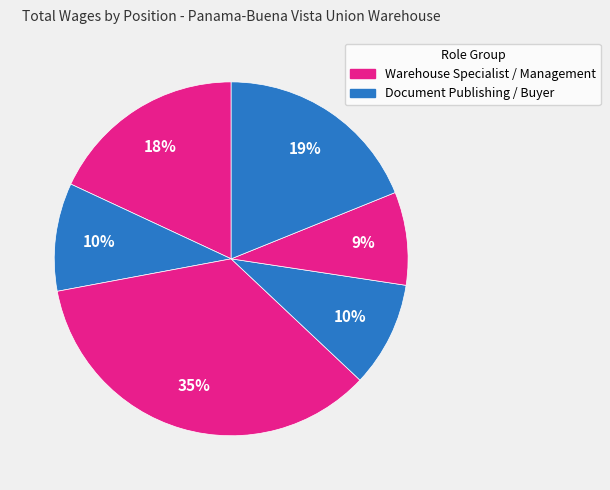

How many segments does this pie chart have?

6